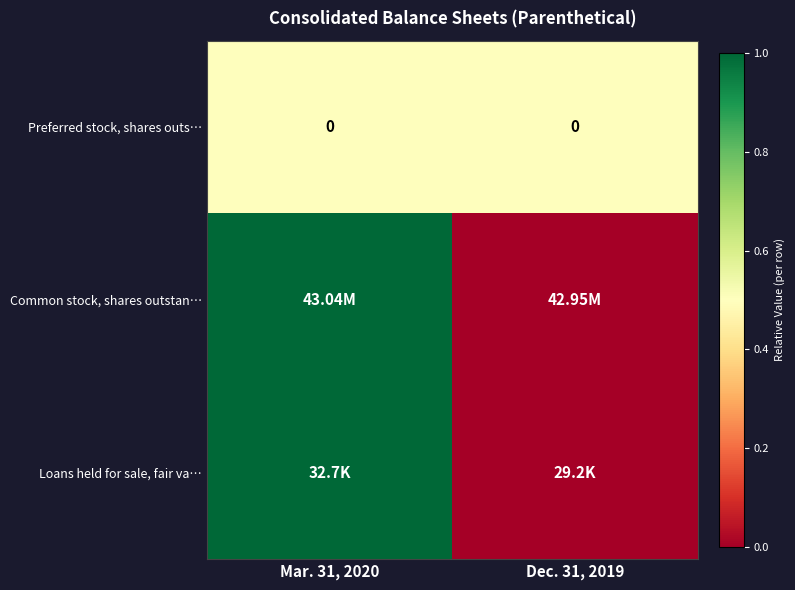

Which series has the largest range (max minus min)?

Common stock, shares outstan…